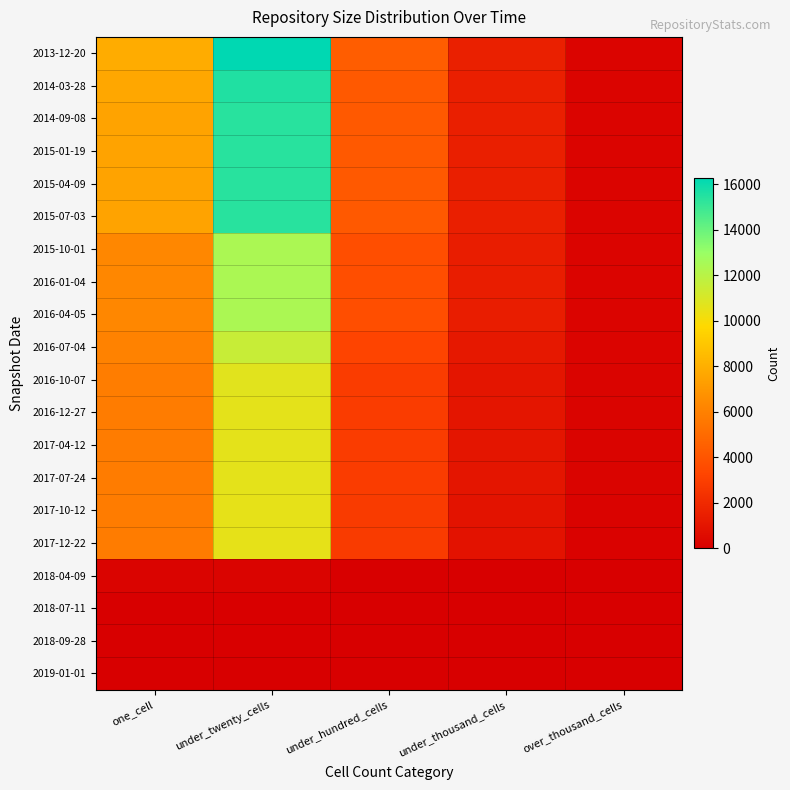

Count the number of categories in the chart.

5